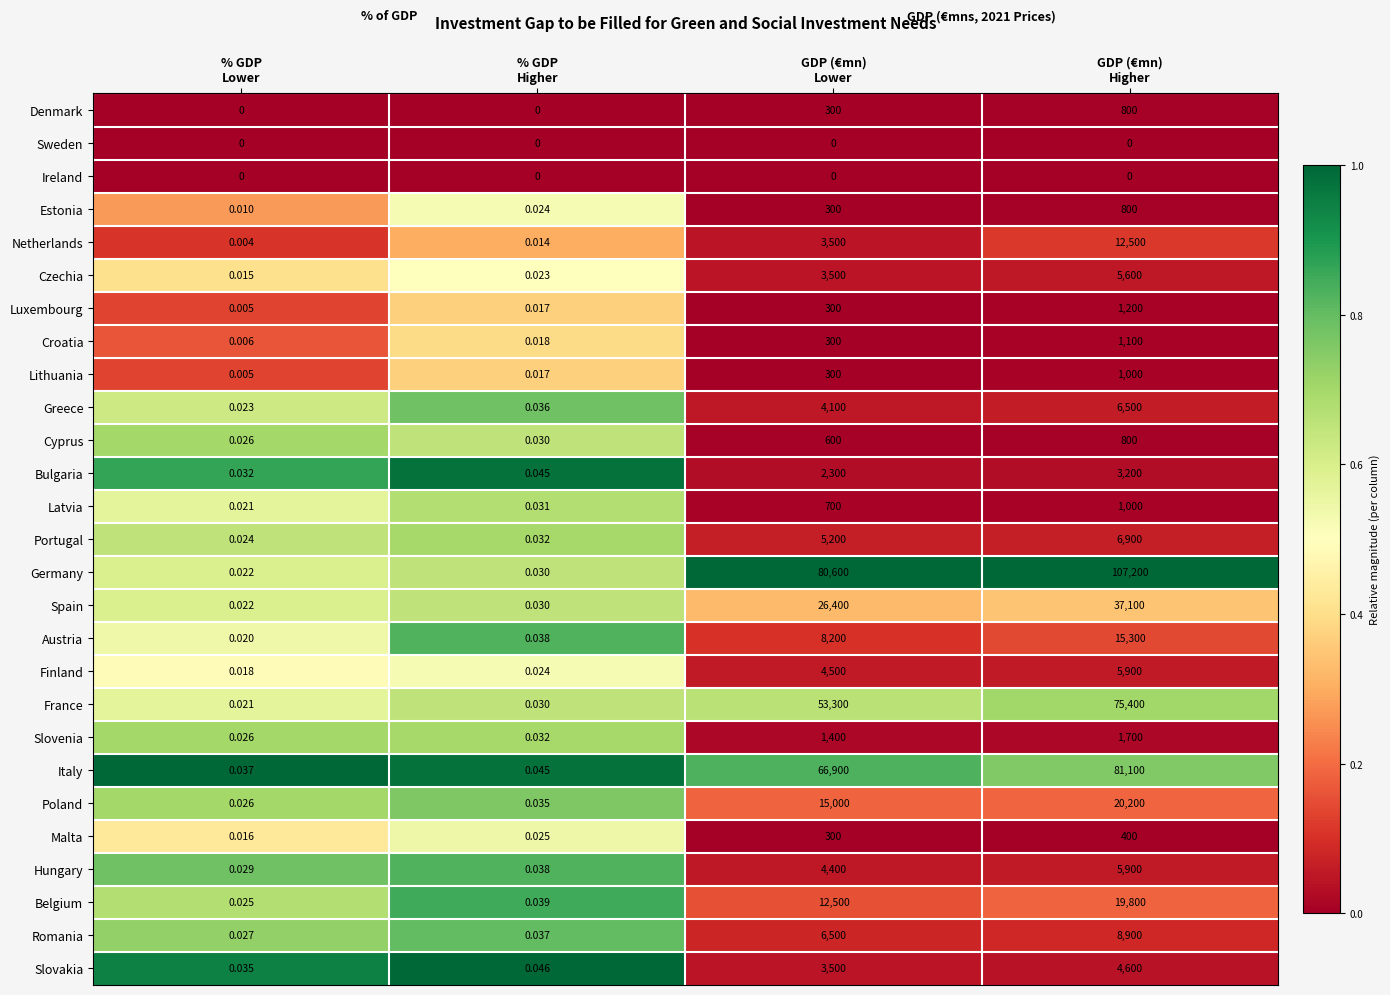

Which series has the largest total across all categories?

Germany